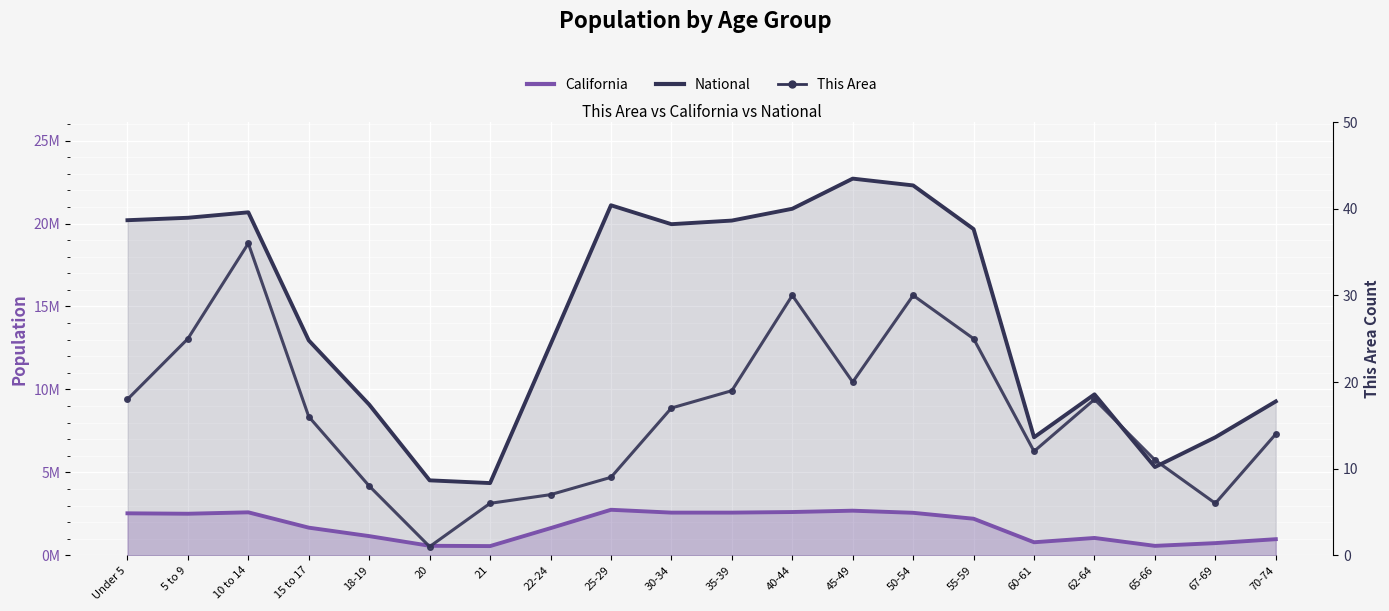

Rank the series at 35-39 from lowest to highest value.

This Area, California (line), National (line)